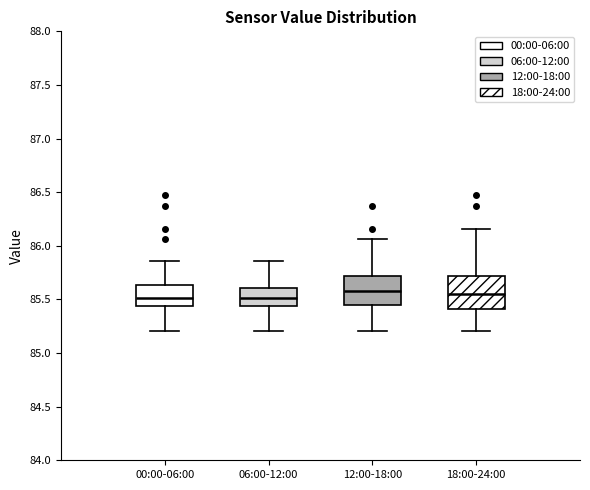

Reading left to right, transcribe this box plot: for each box, give where its median line is, the range the box spans, and where its two whiskers end, as read against the y-axis. The values are not printed on the chart, so give them approximately, as read against the axis.

00:00-06:00: median 85.50, box 85.45 to 85.65, whiskers 85.20 to 85.85
06:00-12:00: median 85.50, box 85.45 to 85.60, whiskers 85.20 to 85.85
12:00-18:00: median 85.60, box 85.45 to 85.70, whiskers 85.20 to 86.05
18:00-24:00: median 85.55, box 85.40 to 85.70, whiskers 85.20 to 86.15